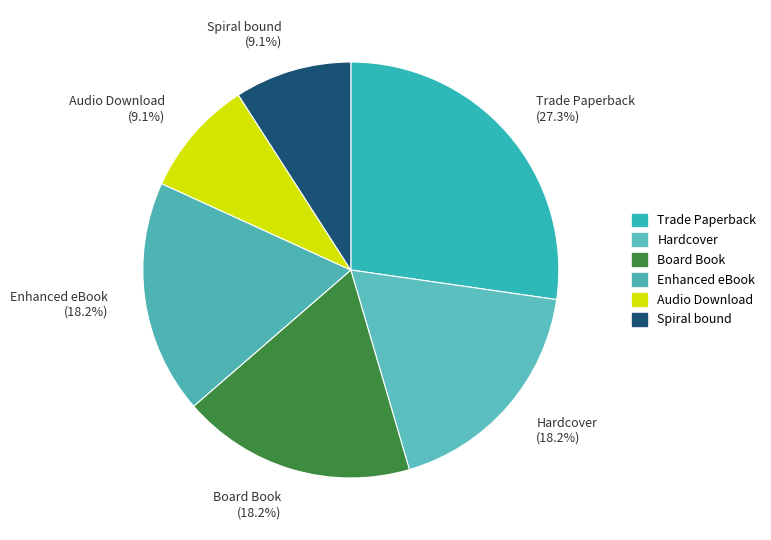

Which slice is the largest?

Trade Paperback